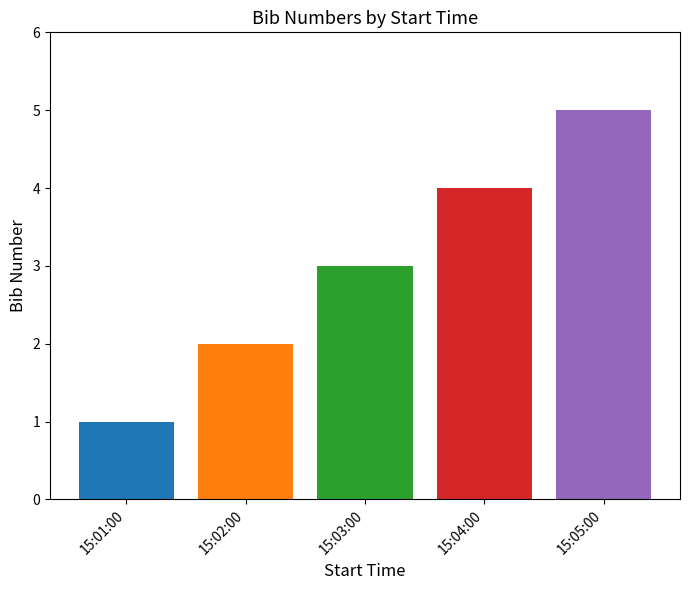

Where is the data nearest to the value 3?

15:03:00